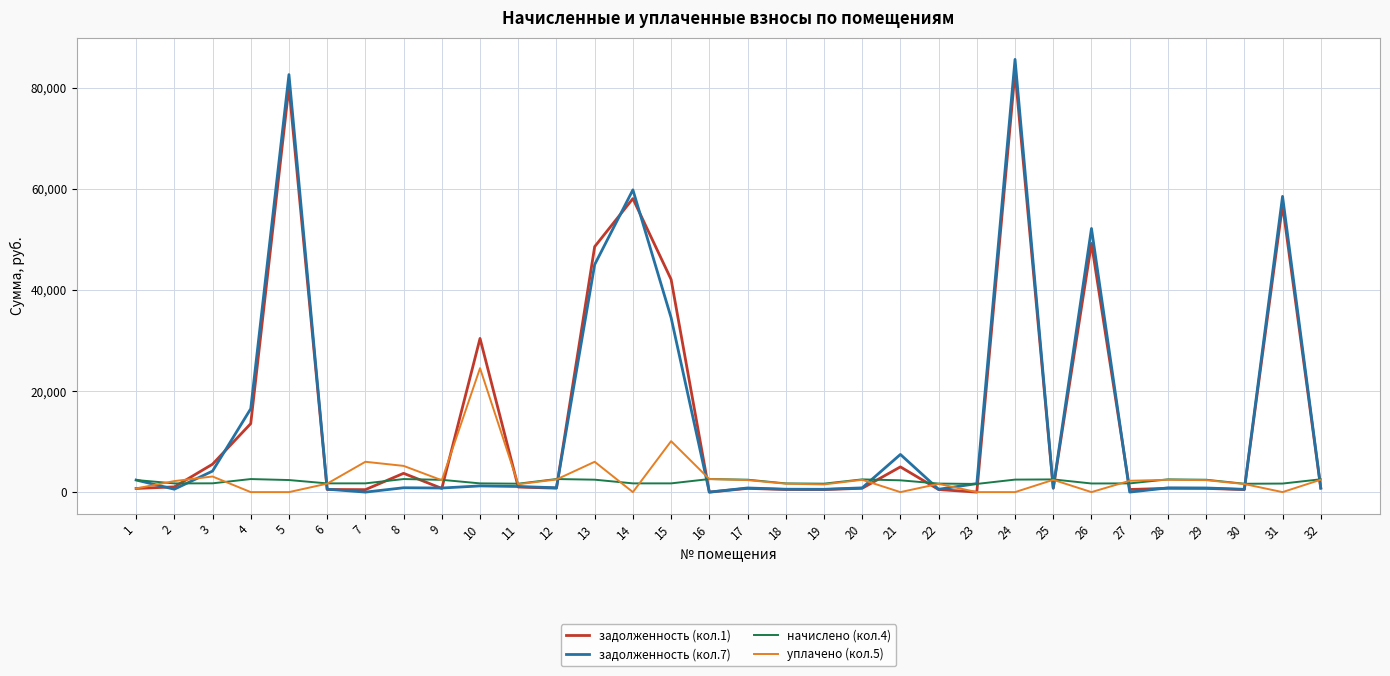

What is the sum of the задолженность (кол.1) values at 11 and 32?

1763.4